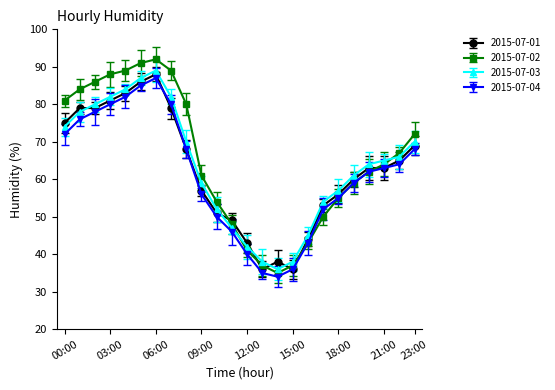

At how many categories does at least one series exceed 37?

24